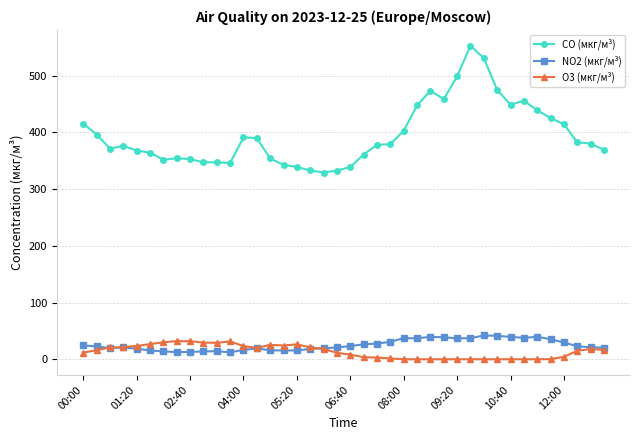

Does the chart have visible grid lines?

Yes